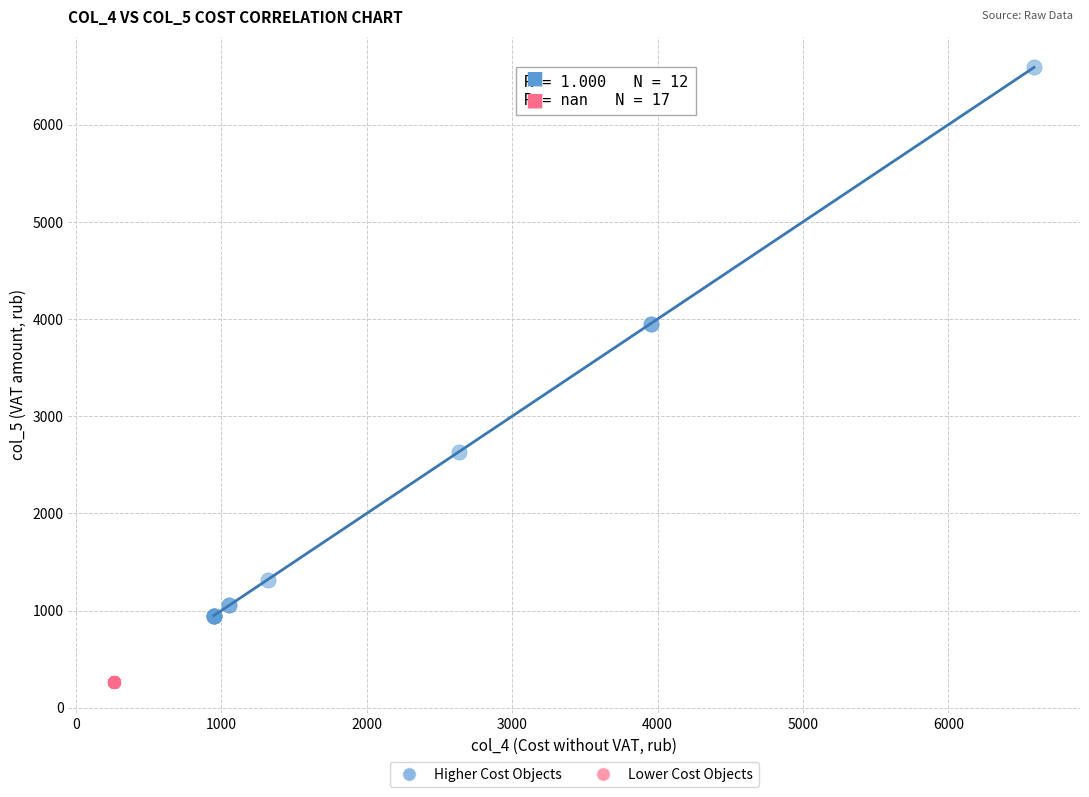

Which series contains the lowest Y value?

Lower Cost Objects